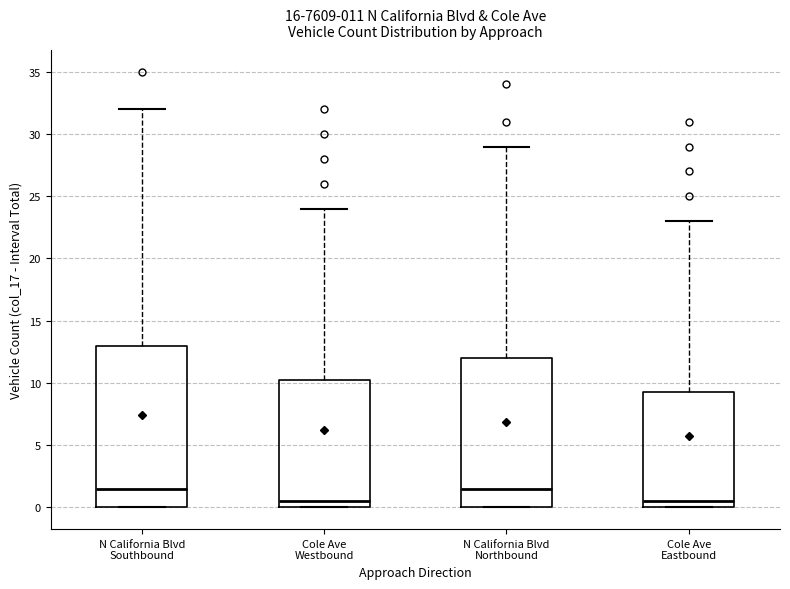

Which box is the tallest, from its lower edge to its upper edge?

N California Blvd Southbound